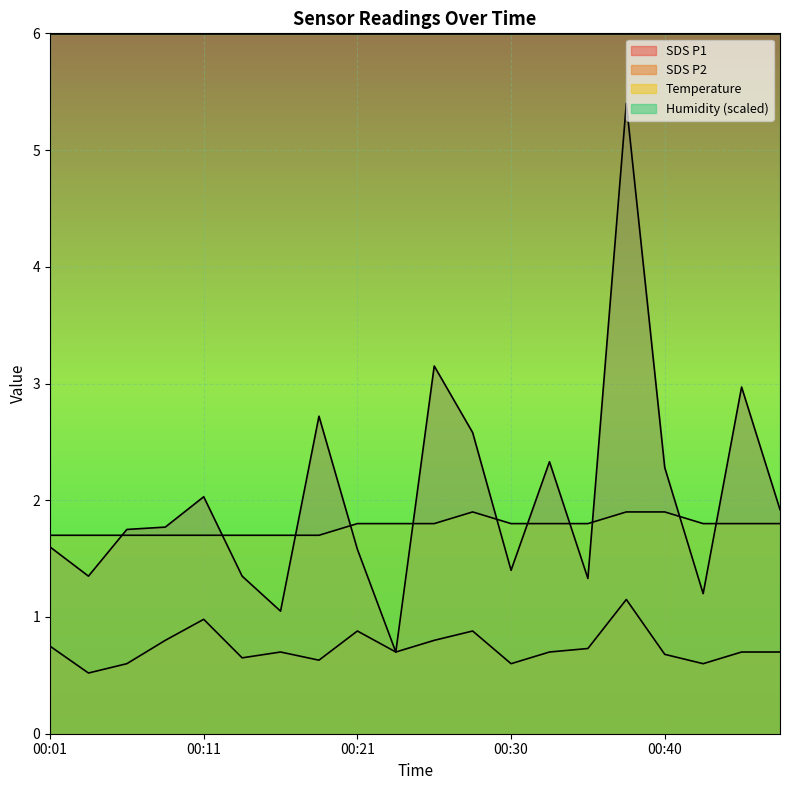

Rank the series at 00:08 from lowest to highest value.

SDS_P2, Temp, SDS_P1